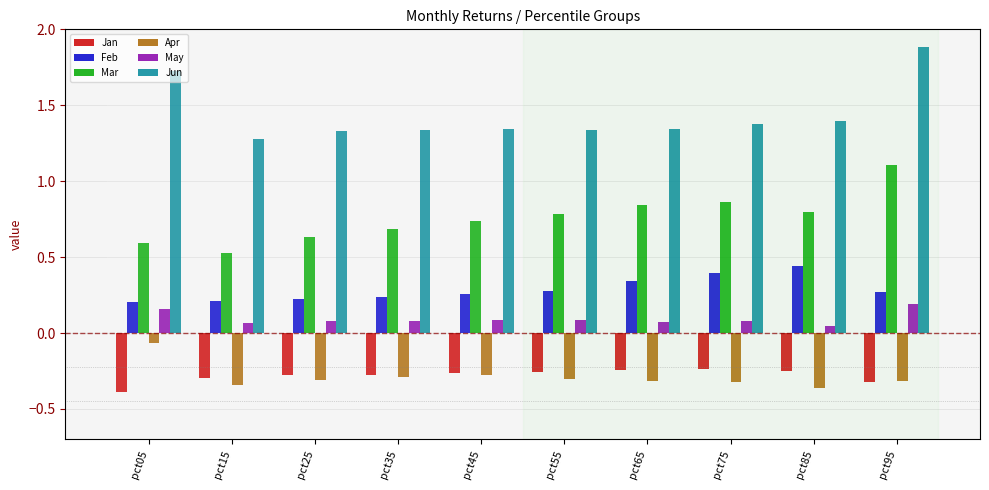

What is the sum of all Mar values?

7.6